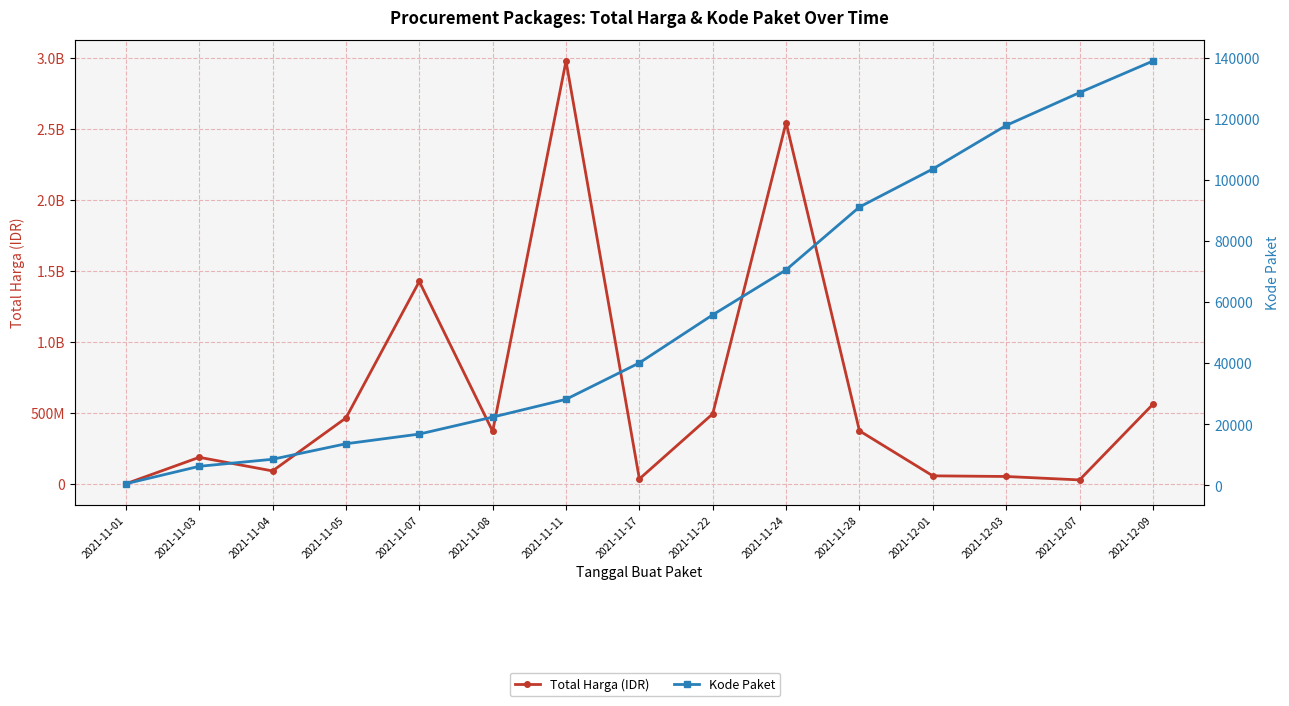

True or false: Kode Paket and Total Harga (IDR) cross at least once.

False